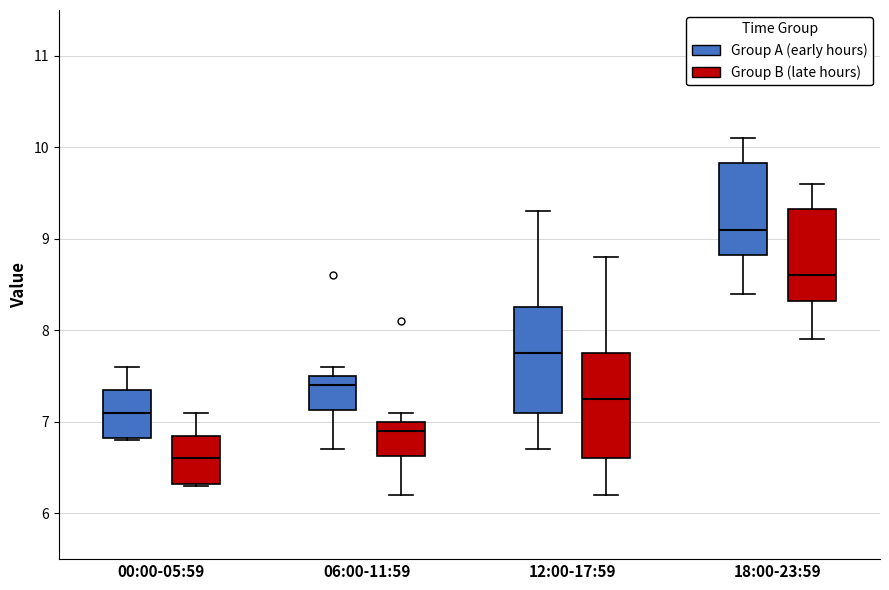

Reading left to right, transcribe this box plot: for each box, give where its median line is, the range the box spans, and where its two whiskers end, as read against the y-axis. The values are not printed on the chart, so give them approximately, as read against the axis.

00:00-05:59 (Group A (early hours)): median 7.1, box 6.8 to 7.4, whiskers 6.8 to 7.6
00:00-05:59 (Group B (late hours)): median 6.6, box 6.3 to 6.9, whiskers 6.3 to 7.1
06:00-11:59 (Group A (early hours)): median 7.4, box 7.1 to 7.5, whiskers 6.7 to 7.6
06:00-11:59 (Group B (late hours)): median 6.9, box 6.6 to 7.0, whiskers 6.2 to 7.1
12:00-17:59 (Group A (early hours)): median 7.8, box 7.1 to 8.3, whiskers 6.7 to 9.3
12:00-17:59 (Group B (late hours)): median 7.3, box 6.6 to 7.8, whiskers 6.2 to 8.8
18:00-23:59 (Group A (early hours)): median 9.1, box 8.8 to 9.8, whiskers 8.4 to 10.1
18:00-23:59 (Group B (late hours)): median 8.6, box 8.3 to 9.3, whiskers 7.9 to 9.6